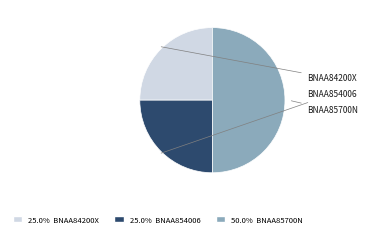

To the nearest percent, what portion does BNAA85700N represent?

50%